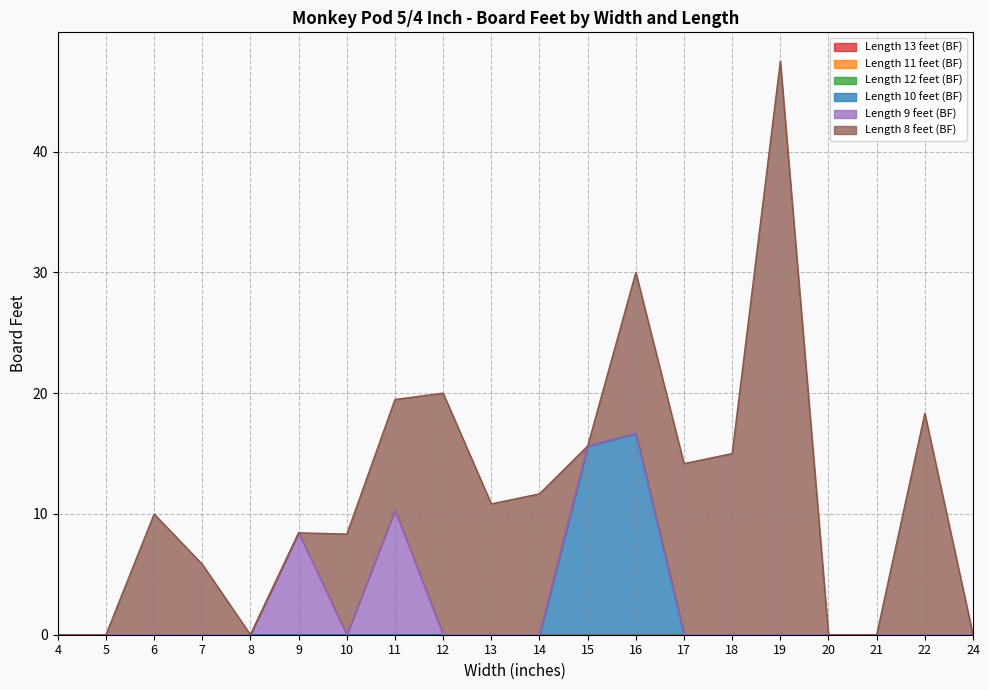

True or false: Length 9 feet (BF) and Length 12 feet (BF) cross at least once.

False